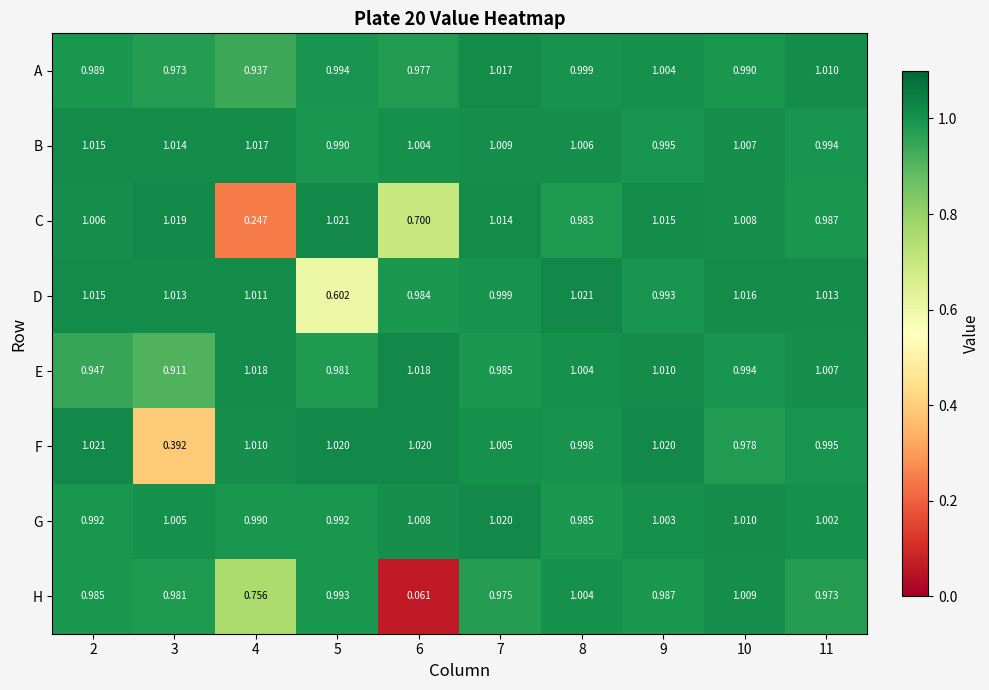

At 9, list the series in order from smallest to largest.

H, D, B, G, A, E, C, F